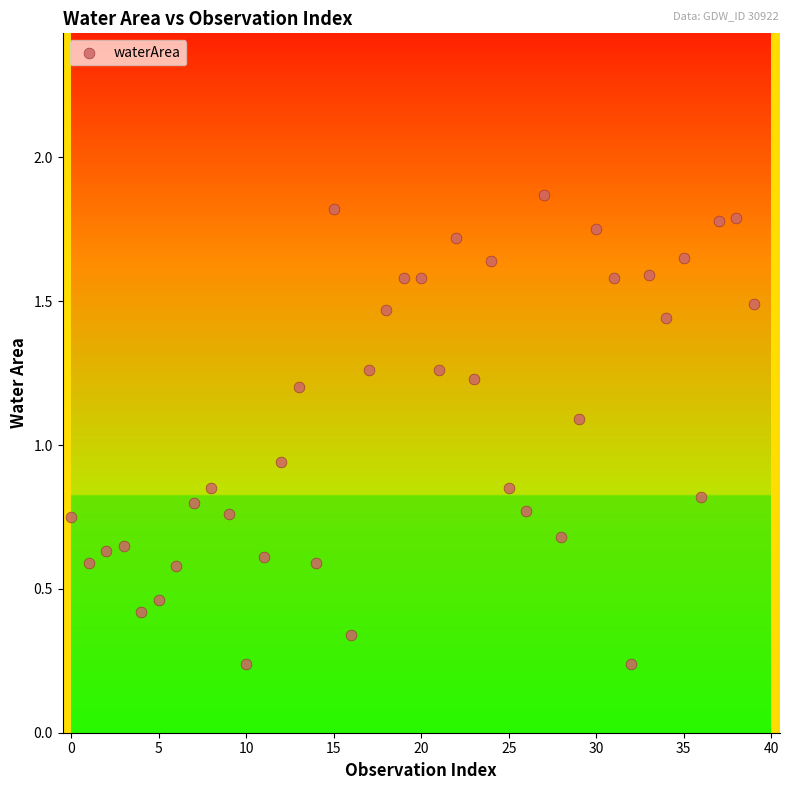

How many points are shown in the scatter plot?

40